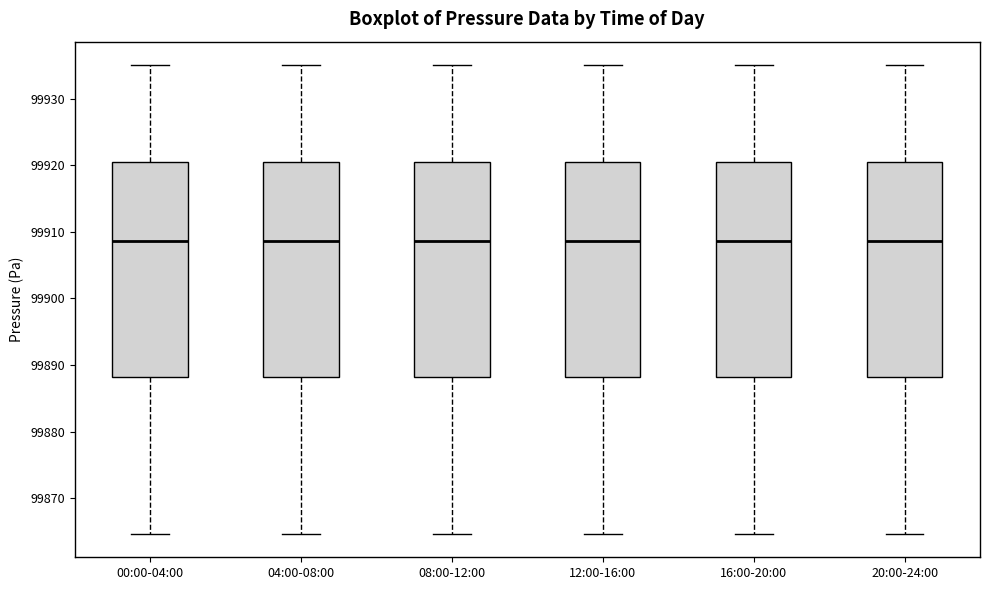

Reading left to right, read every box against the y-axis: the position of its median line, the range the box covers, and the ends of its whiskers. The values are not printed on the chart, so give them approximately, as read against the axis.

00:00-04:00: median 99909, box 99888 to 99921, whiskers 99865 to 99935
04:00-08:00: median 99909, box 99888 to 99921, whiskers 99865 to 99935
08:00-12:00: median 99909, box 99888 to 99921, whiskers 99865 to 99935
12:00-16:00: median 99909, box 99888 to 99921, whiskers 99865 to 99935
16:00-20:00: median 99909, box 99888 to 99921, whiskers 99865 to 99935
20:00-24:00: median 99909, box 99888 to 99921, whiskers 99865 to 99935